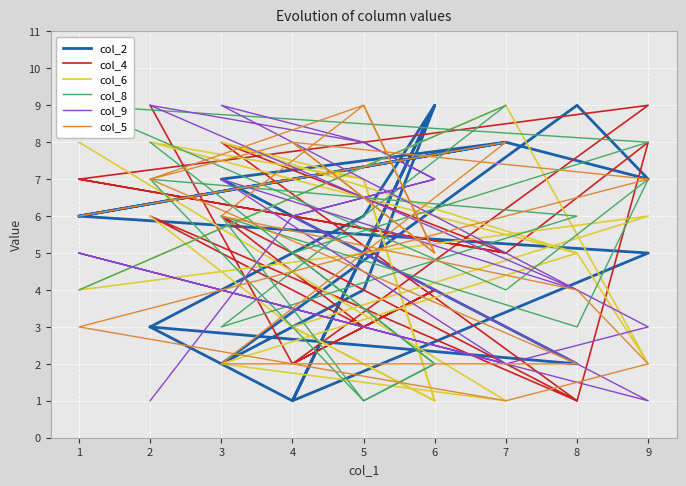

At 9, list the series in order from largest to smallest.

col_4, col_8, col_5, col_6, col_2, col_9